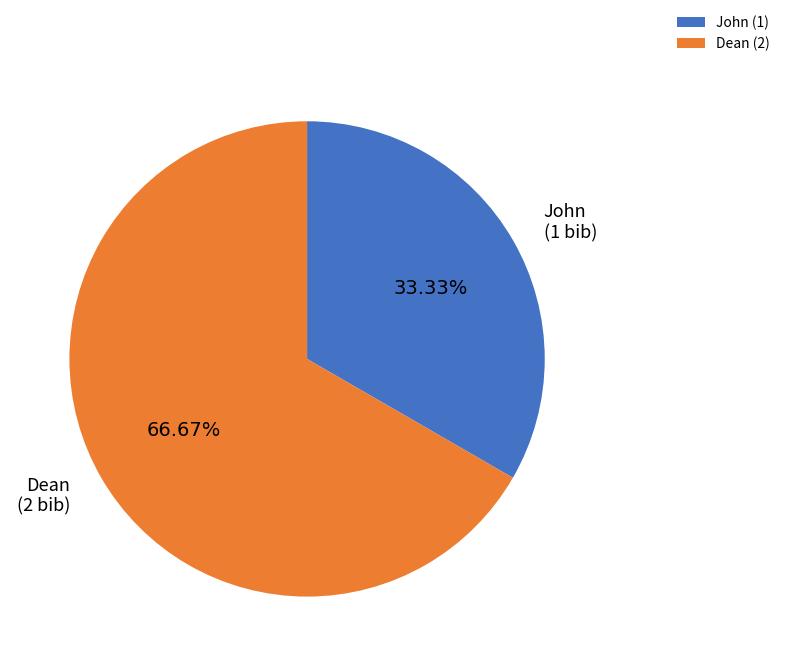

To the nearest percent, what percentage of the pie is Dean?

67%